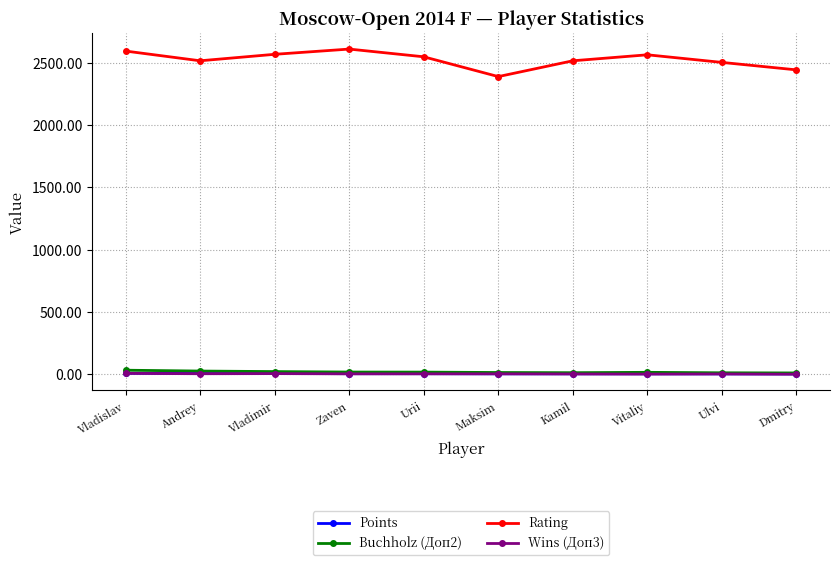

Is it true that Rating equals 965.4 at Ulvi?

False